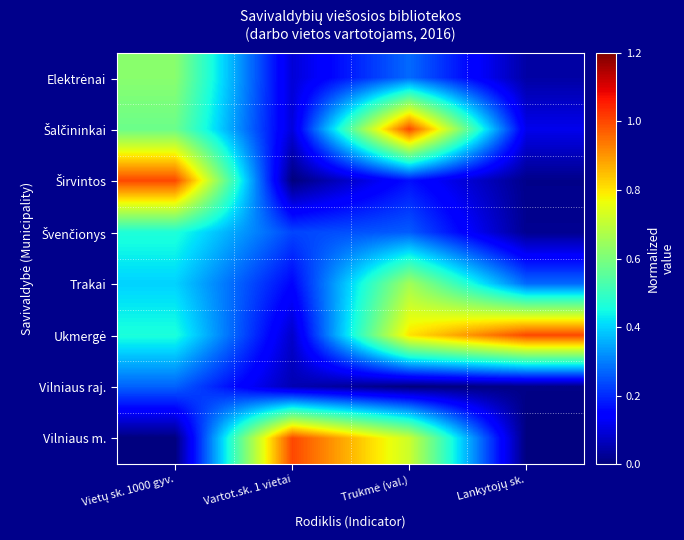

What is the total value across all series at Trukmė (val.)?

3.9